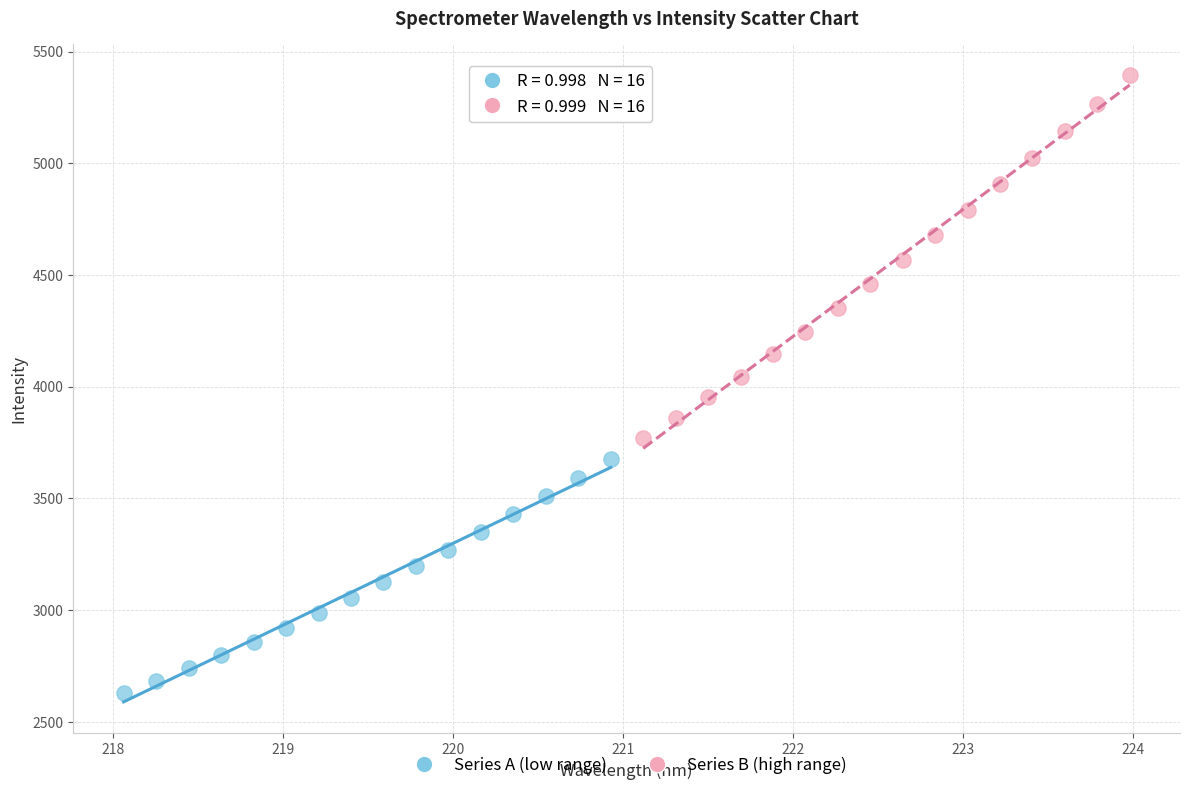

What are all the series names shown in the legend?

Series A (low range), Series B (high range)